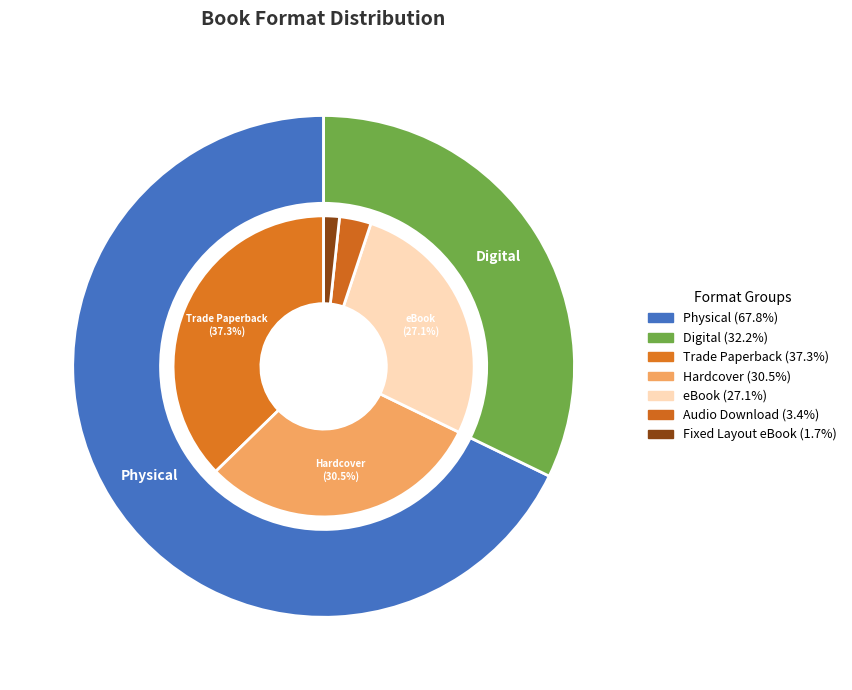

To the nearest percent, what portion does Audio Download represent?

3%